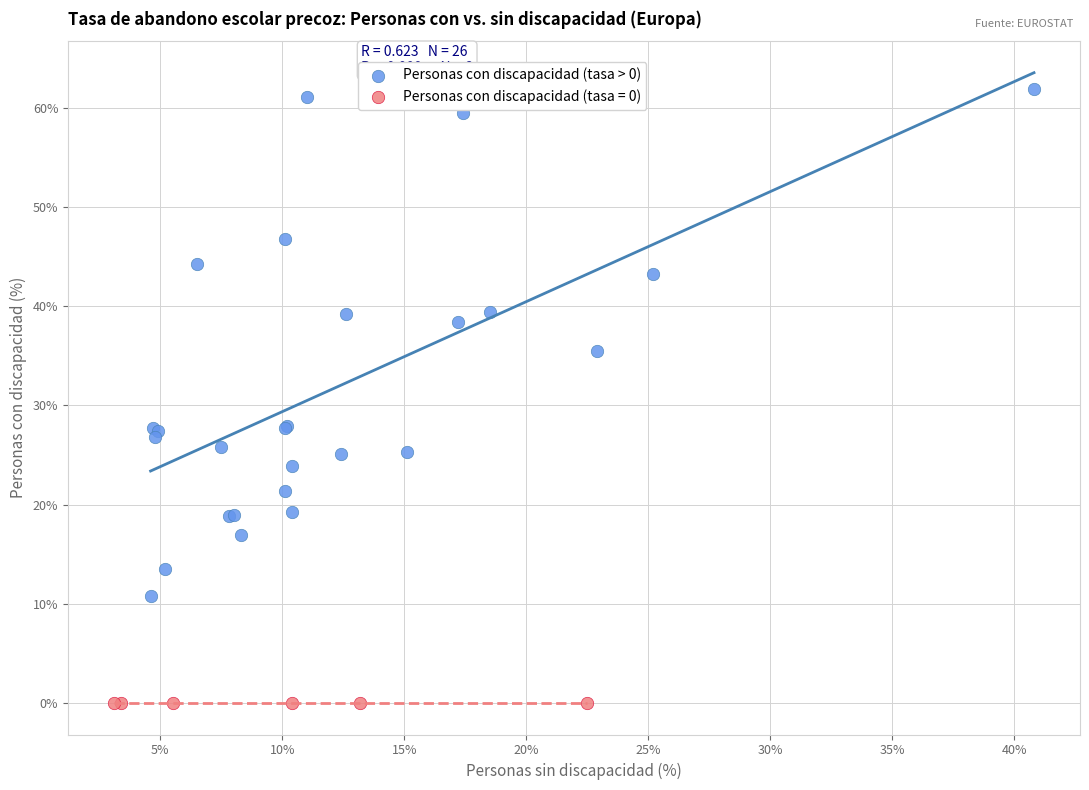

Which series contains the lowest Y value?

Personas con discapacidad (tasa = 0)